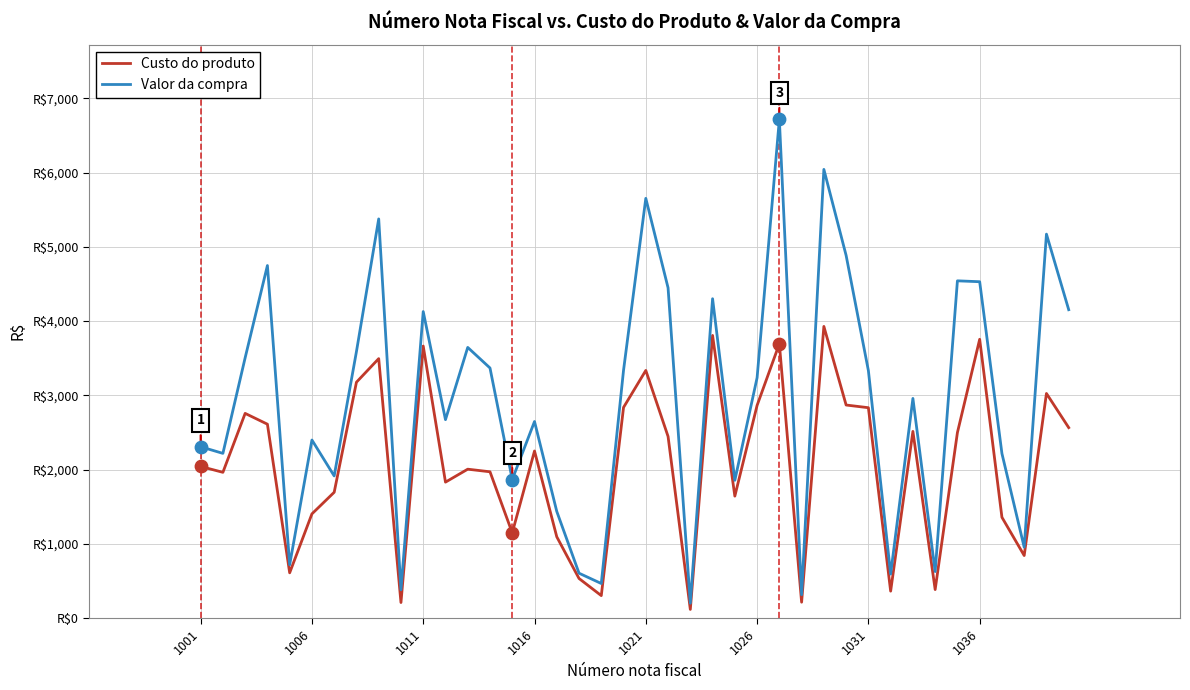

What are all the series names shown in the legend?

Custo do produto, Valor da compra